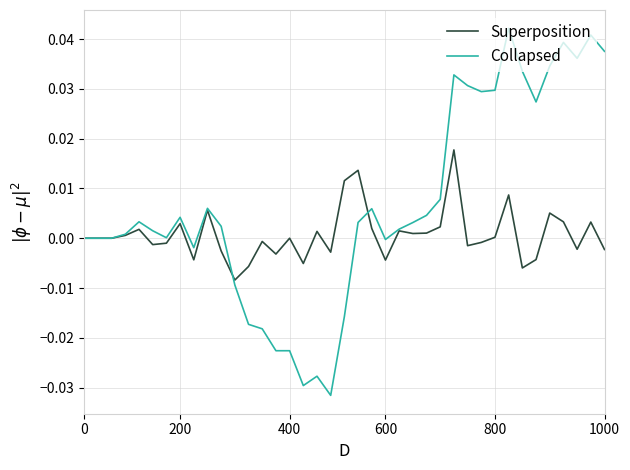

Which series has the largest total across all categories?

Collapsed